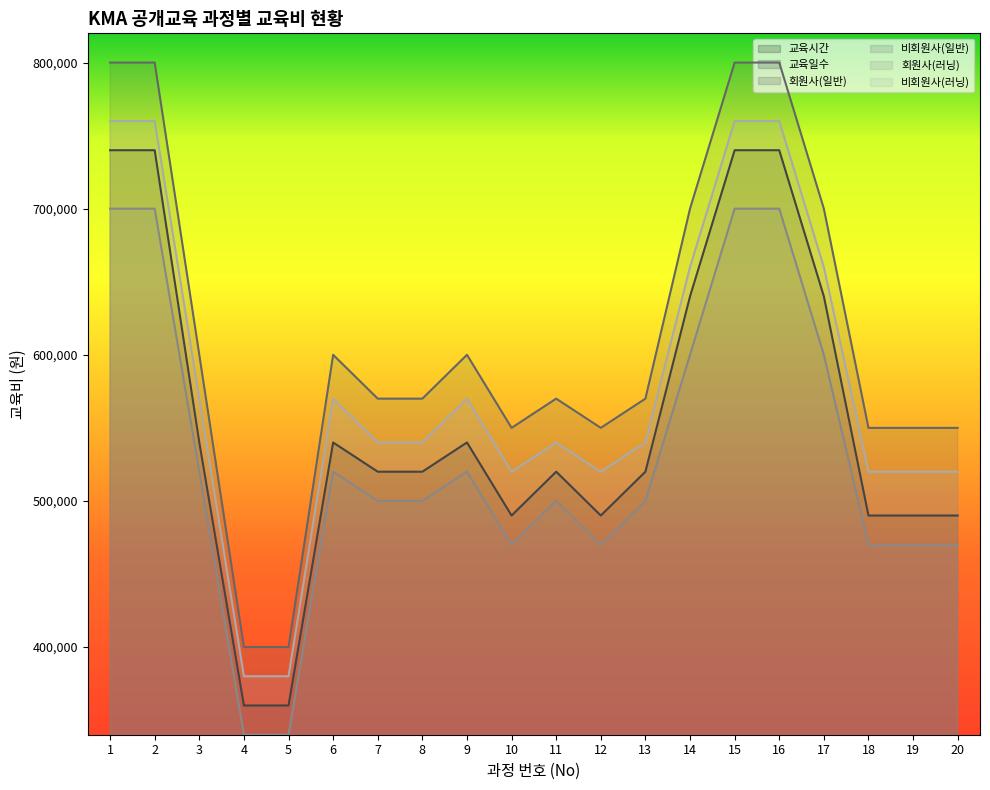

What is the minimum value for 비회원사(러닝)?

380000